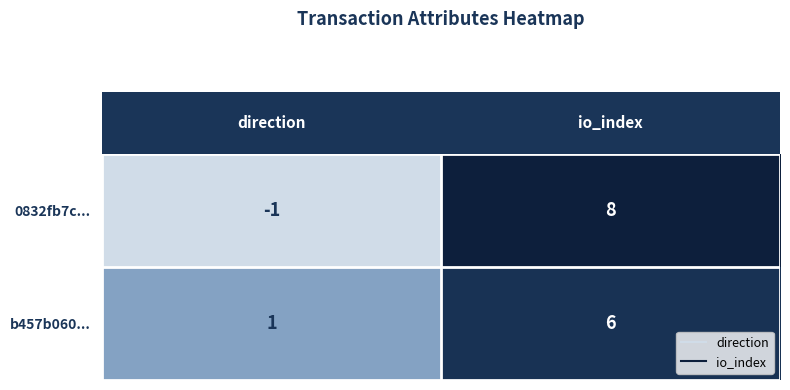

Which series has the largest range (max minus min)?

0832fb7c...